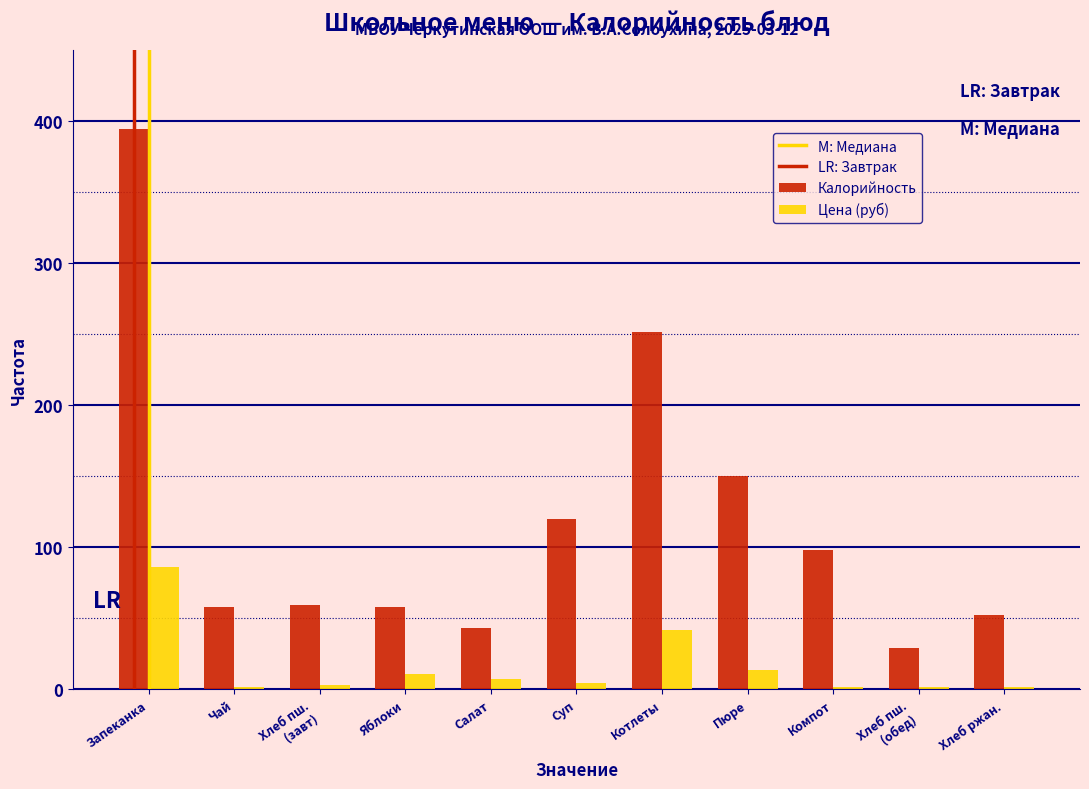

At Суп, list the series in order from smallest to largest.

Цена (руб), Калорийность